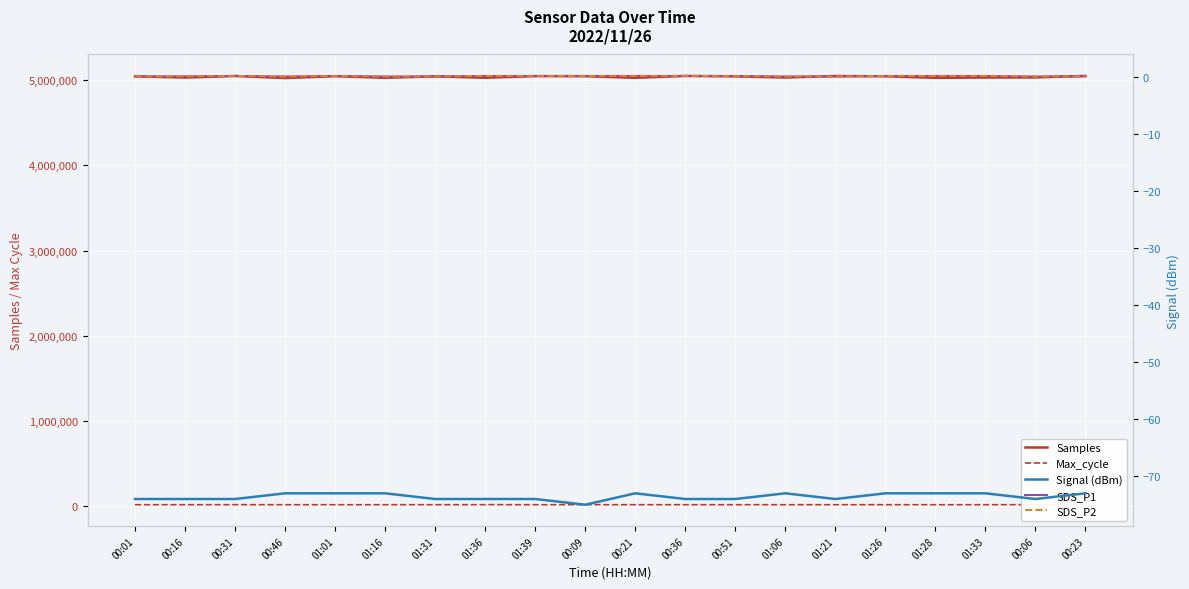

Which series has the largest total across all categories?

Samples